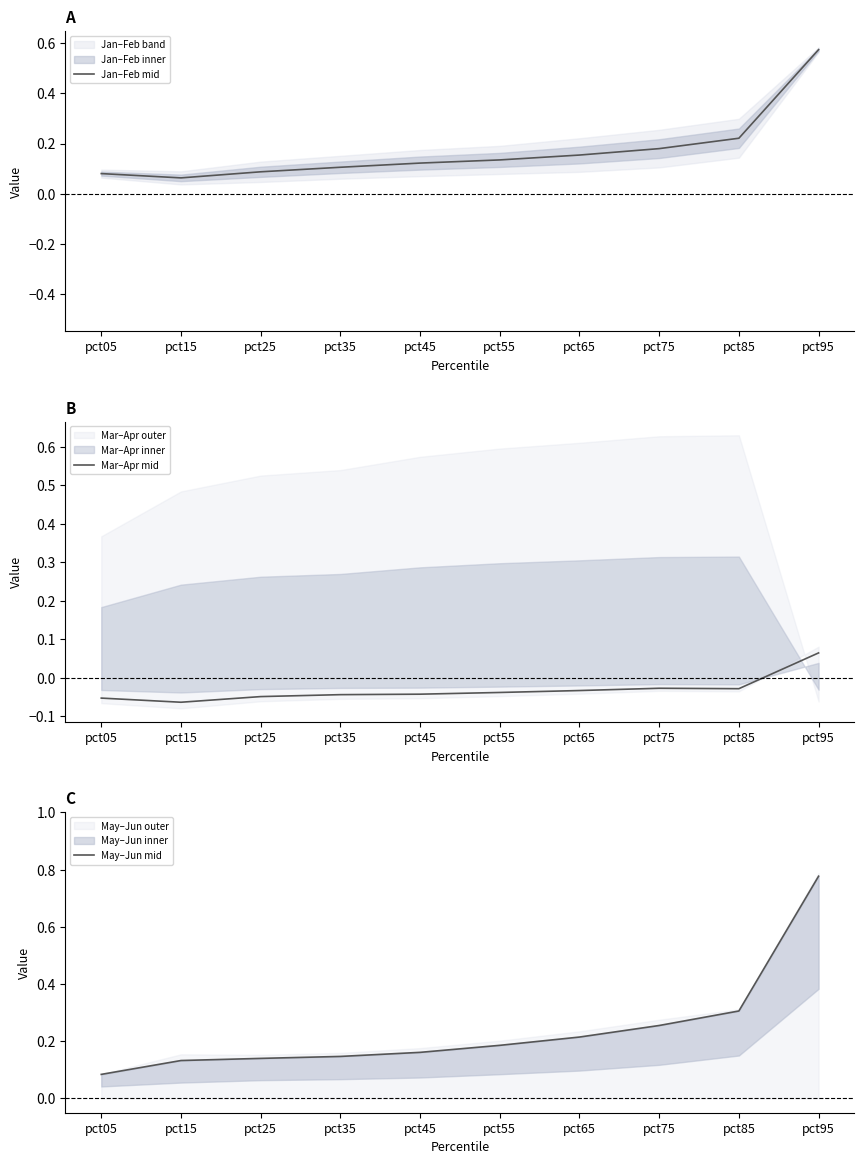

Which category has the lowest value across all series?

pct15